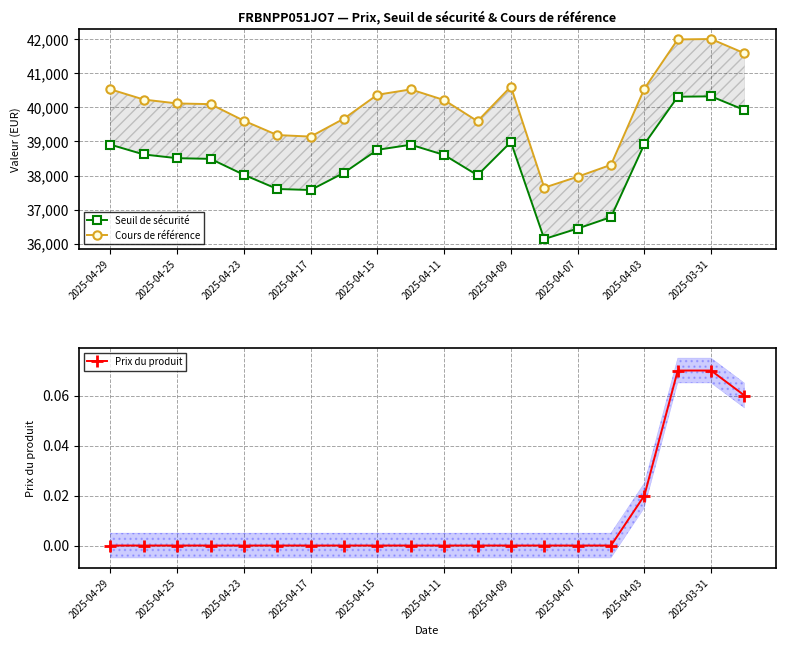

True or false: Prix du produit has a value of 0.0 at 2025-04-29.

True